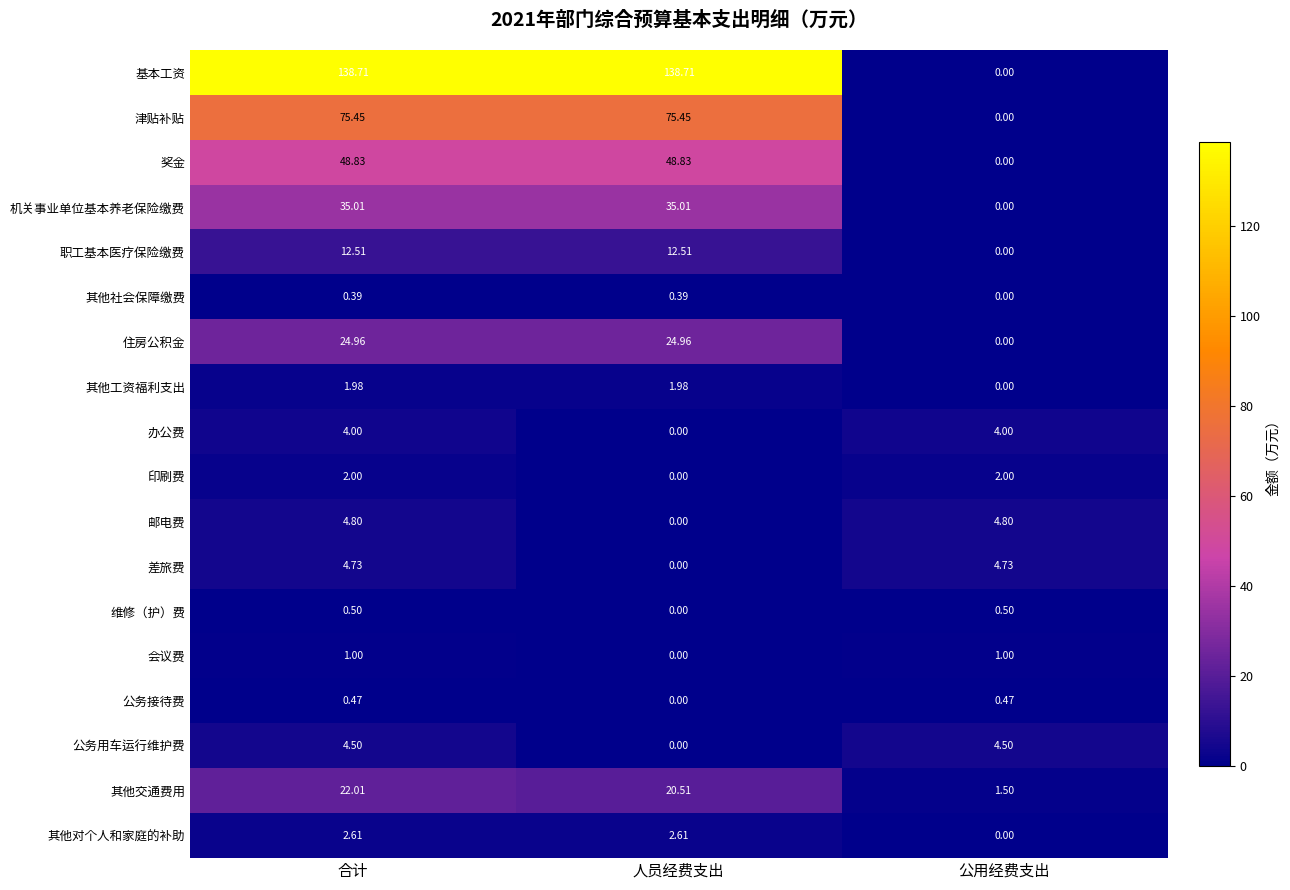

Between 合计 and 人员经费支出, which series saw the biggest shift?

邮电费